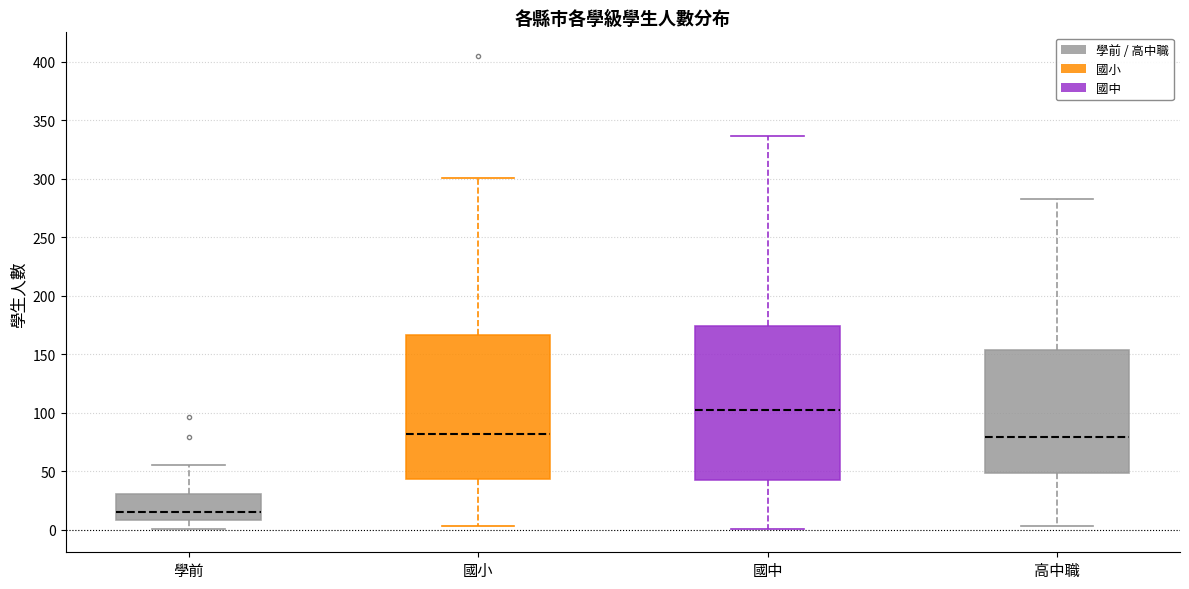

Which box has the highest median line?

國中